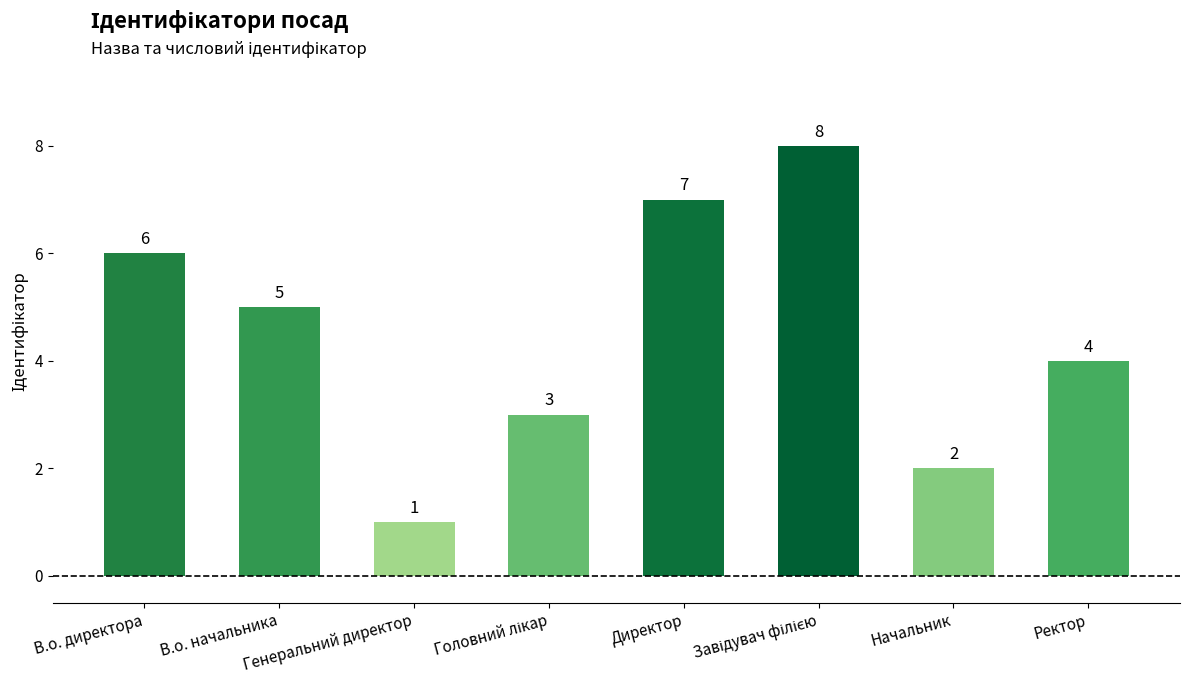

At which label does the data first exceed 5?

В.о. директора